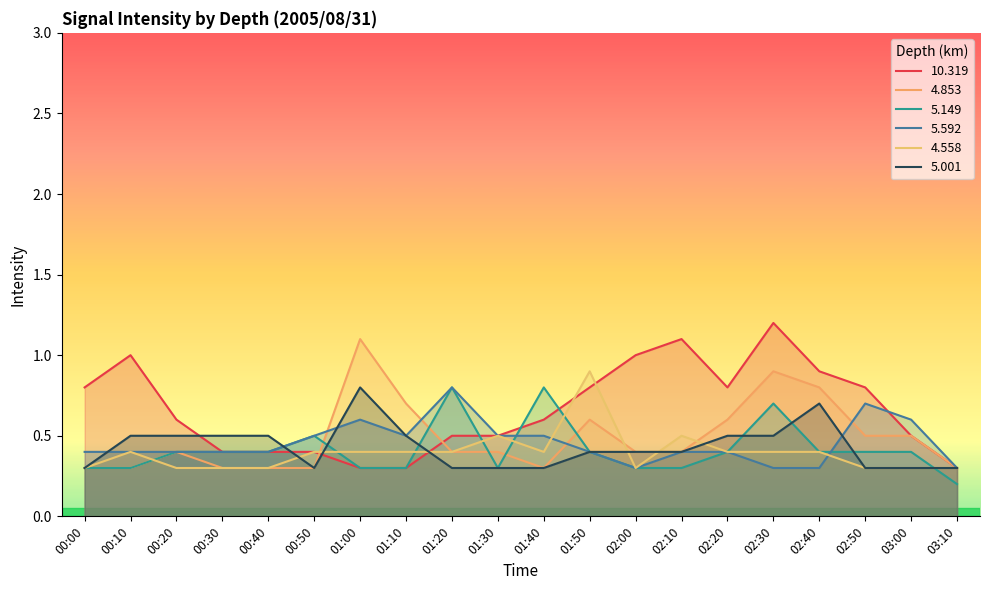

Count the number of categories in the chart.

20